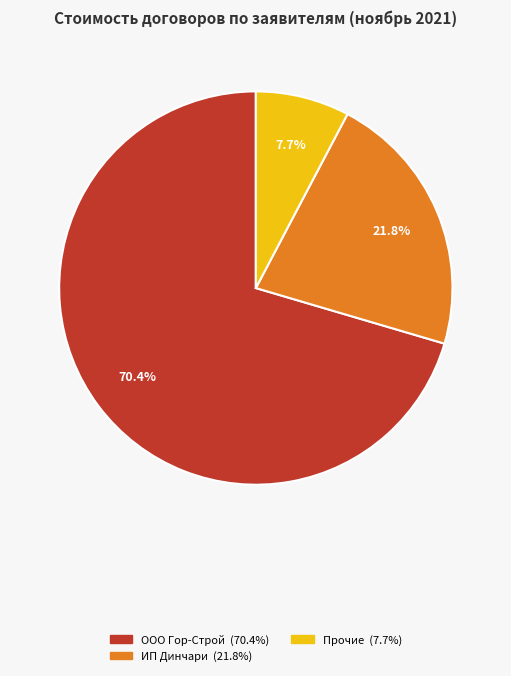

How many segments does this pie chart have?

3